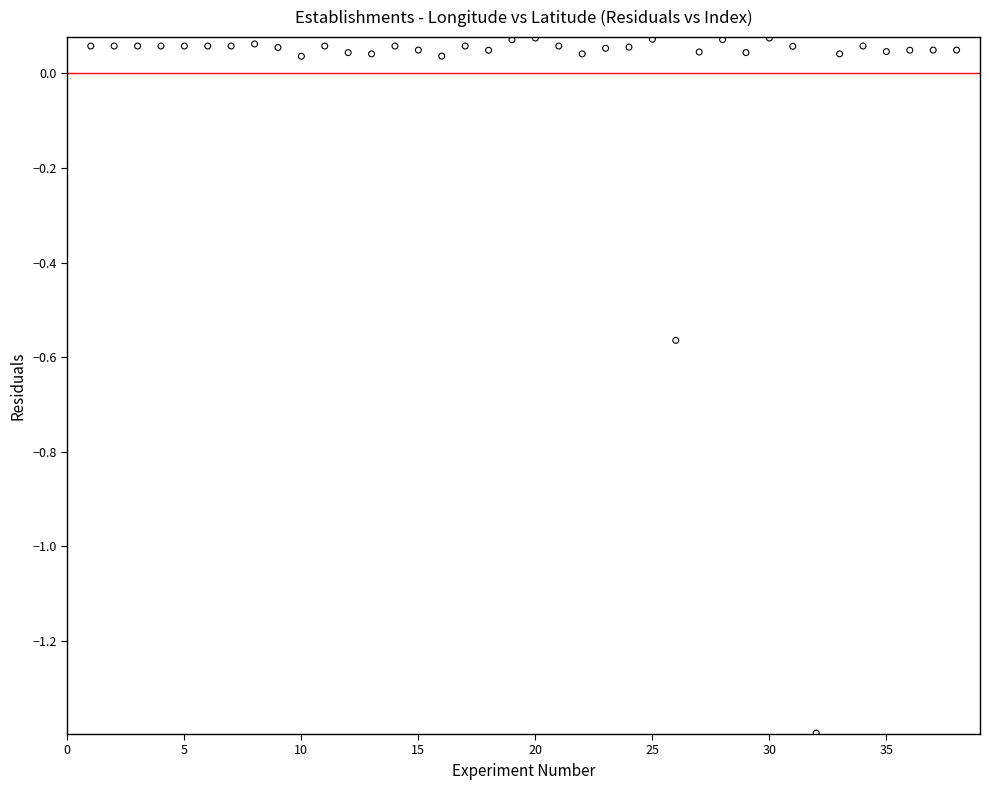

What is the range of Y values (max minus min)?

1.5